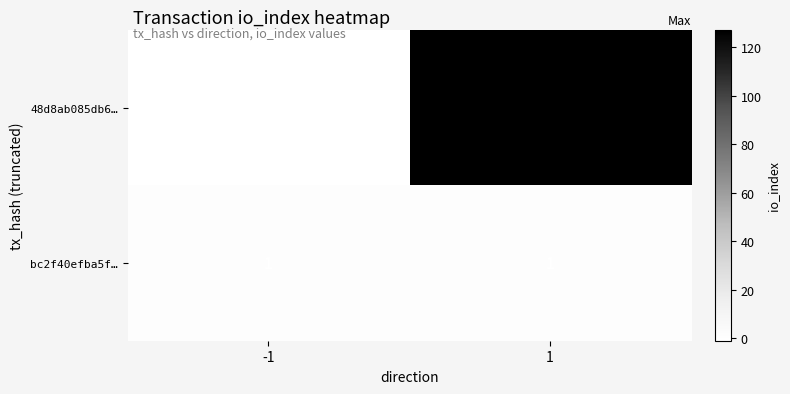

Which series has the largest range (max minus min)?

48d8ab085db6…